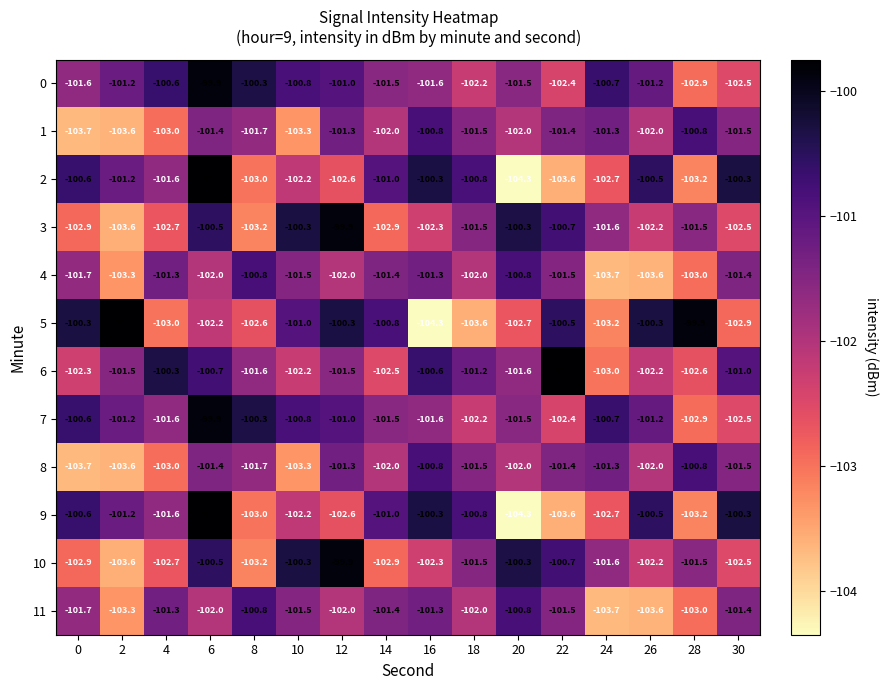

Which category has the lowest value in the 0 series?

28